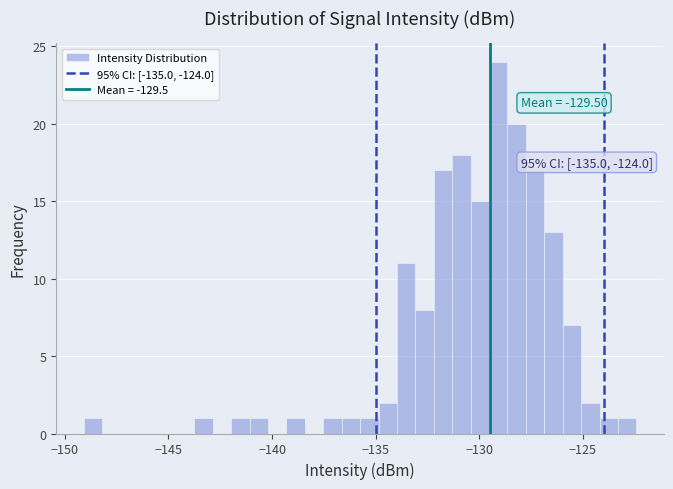

Around what value on the x-axis is the tallest bar? Give the approximate position of its centre, as read against the axis.

-129.0